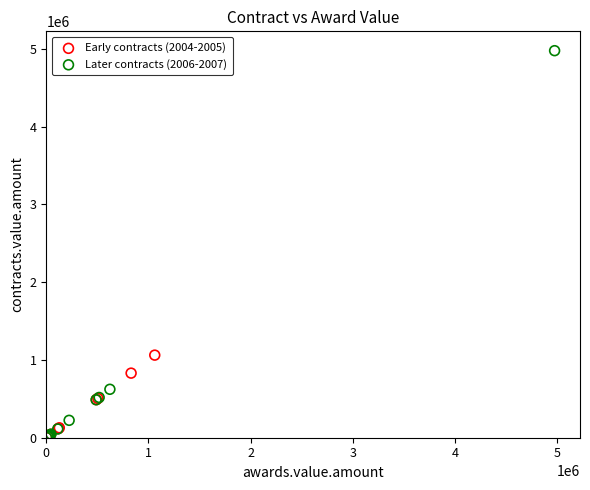

Which series has the largest Y range (max minus min)?

Later contracts (2006-2007)